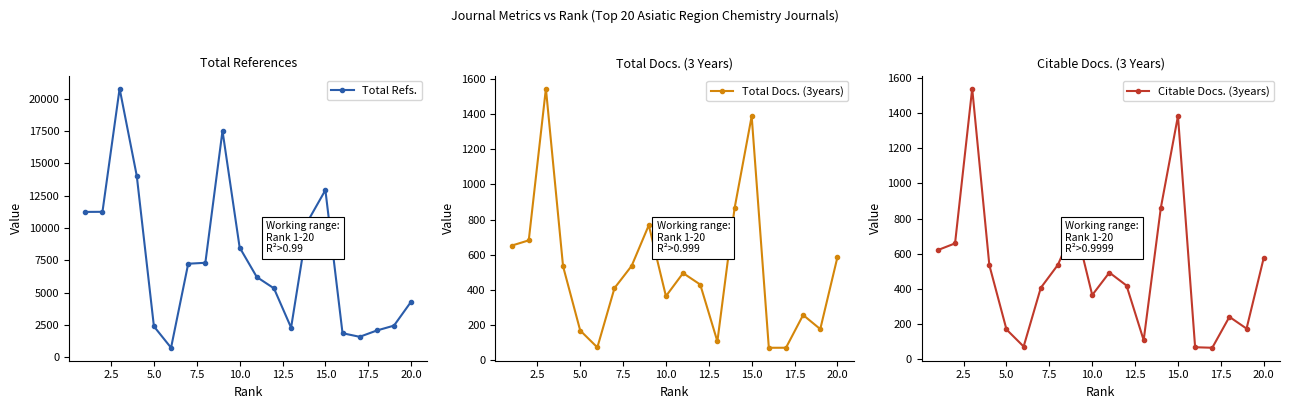

True or false: Total Refs. has more than 1 interior local peaks.

True